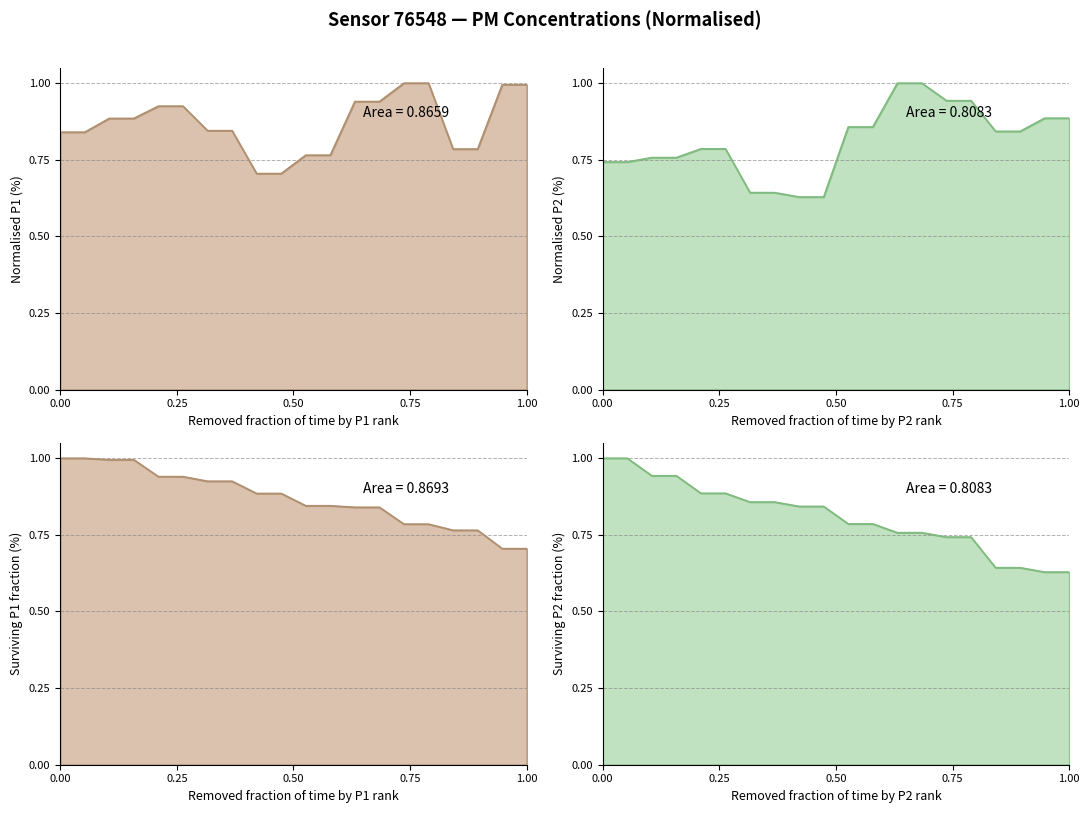

What is the label of the 13th point from the left?

00:58